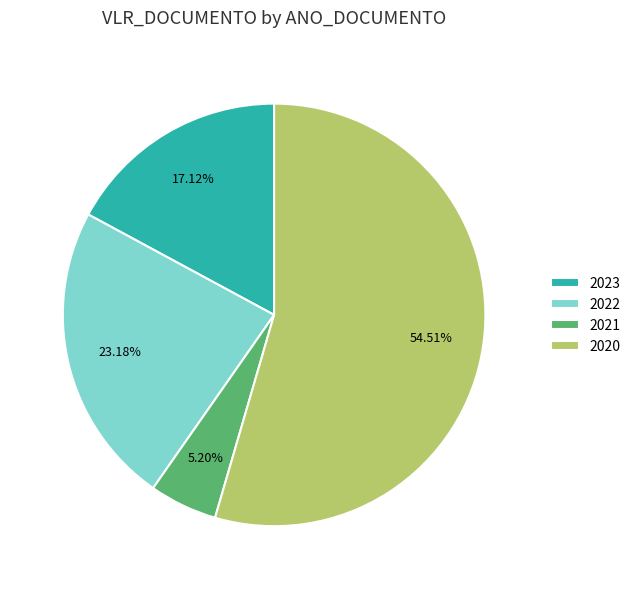

What is the smallest slice in the pie chart?

2021